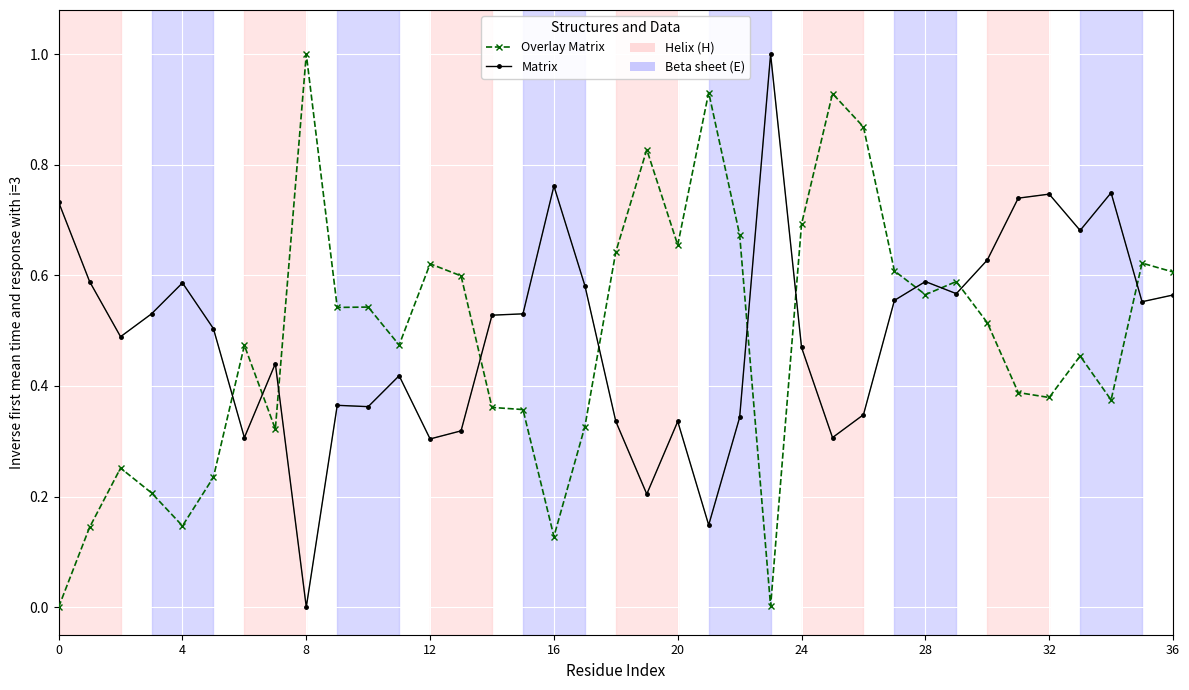

Which series has the largest range (max minus min)?

Overlay Matrix